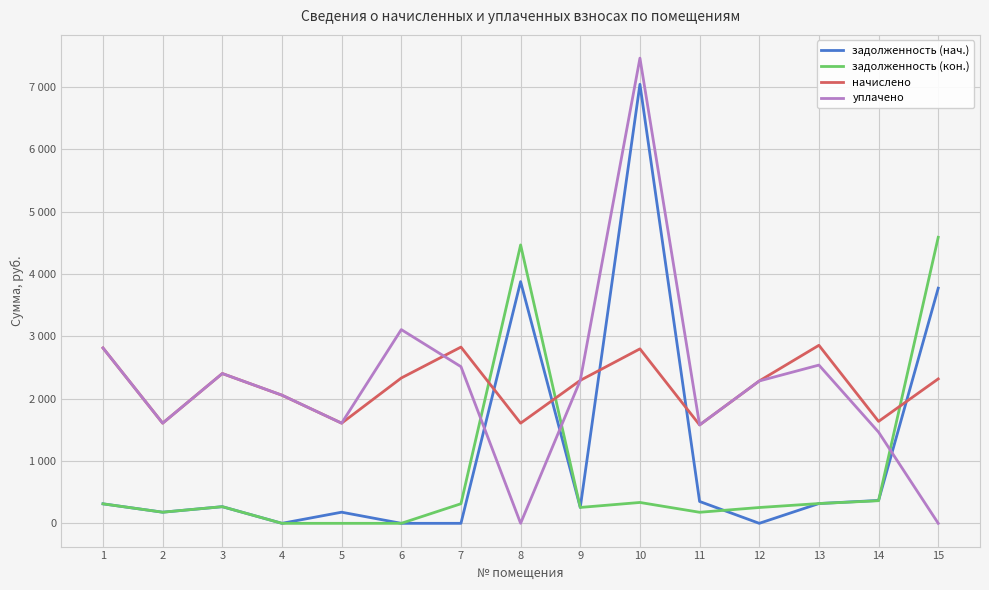

Does the chart have visible grid lines?

Yes